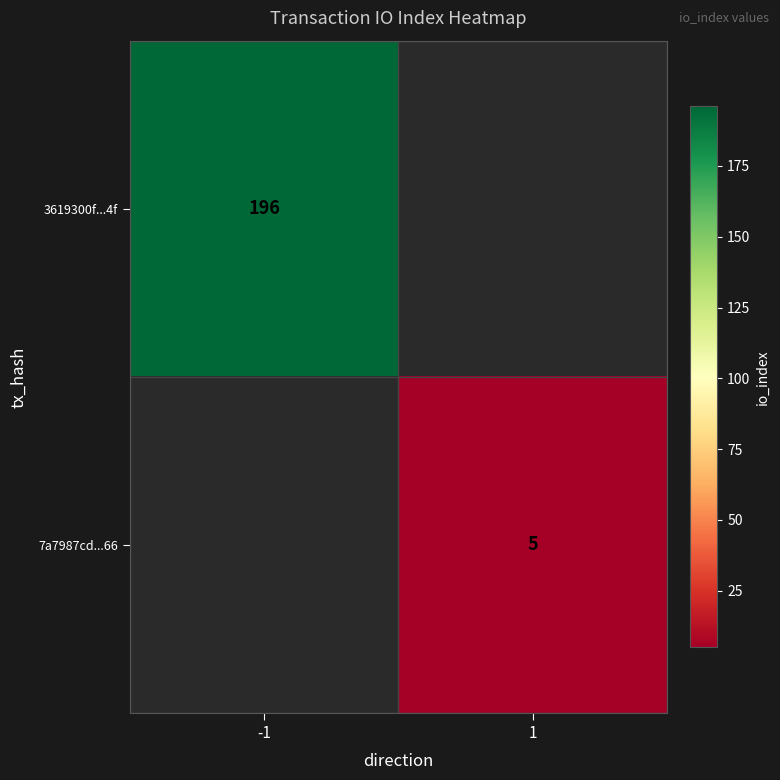

The value of 7a7987cd...66 at 1 is 5. True or false?

True